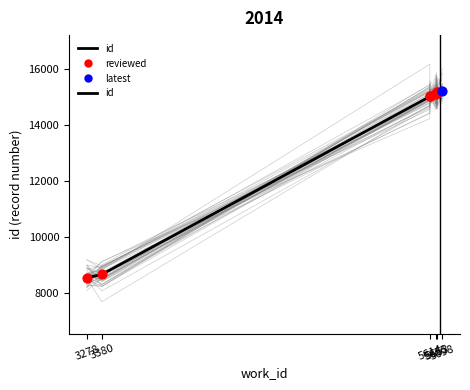

Which has a higher value, 5698 or 3278?

5698